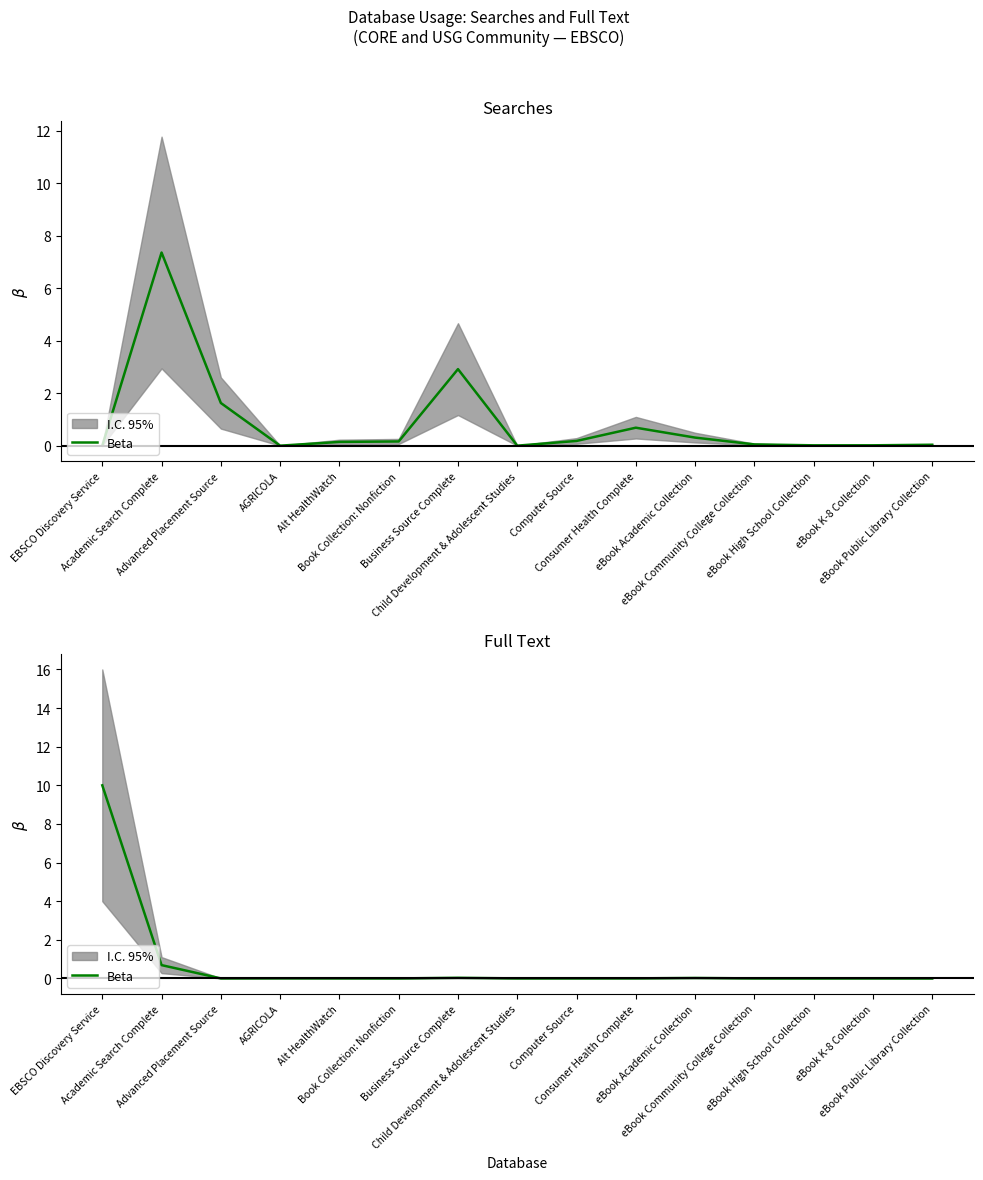

How many interior local peaks (higher than both neighbors) does the data have?

4